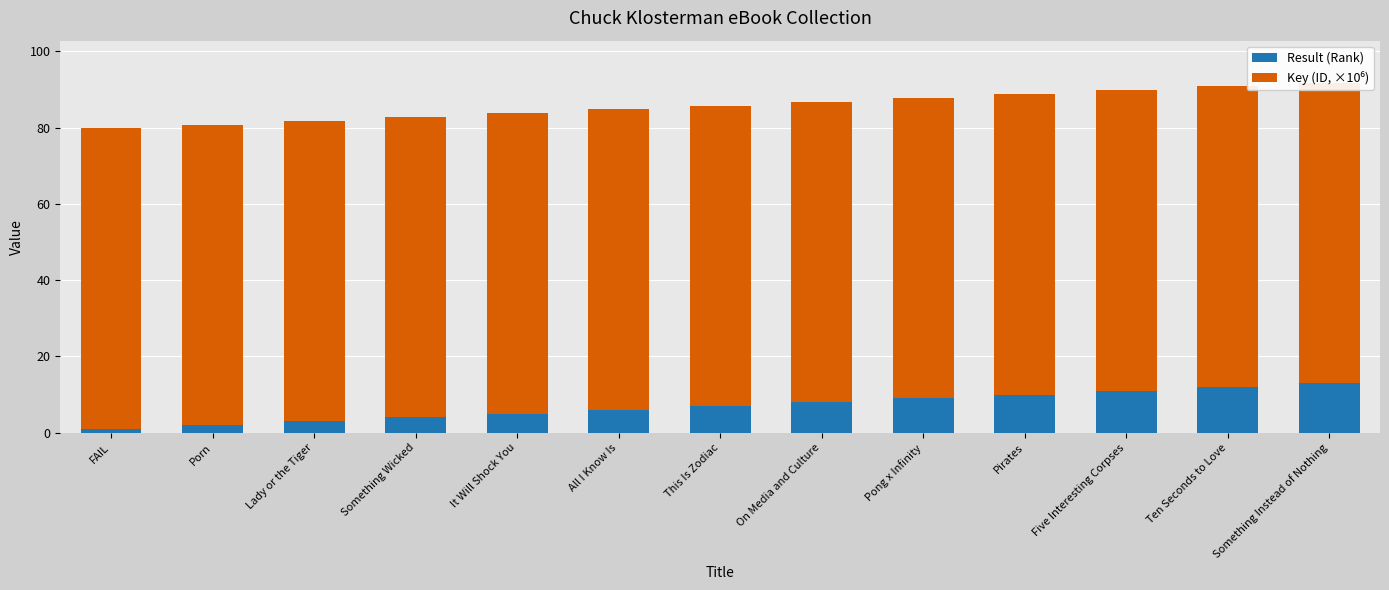

What is the difference between the maximum and minimum values in the Result (Rank) series?

12.0